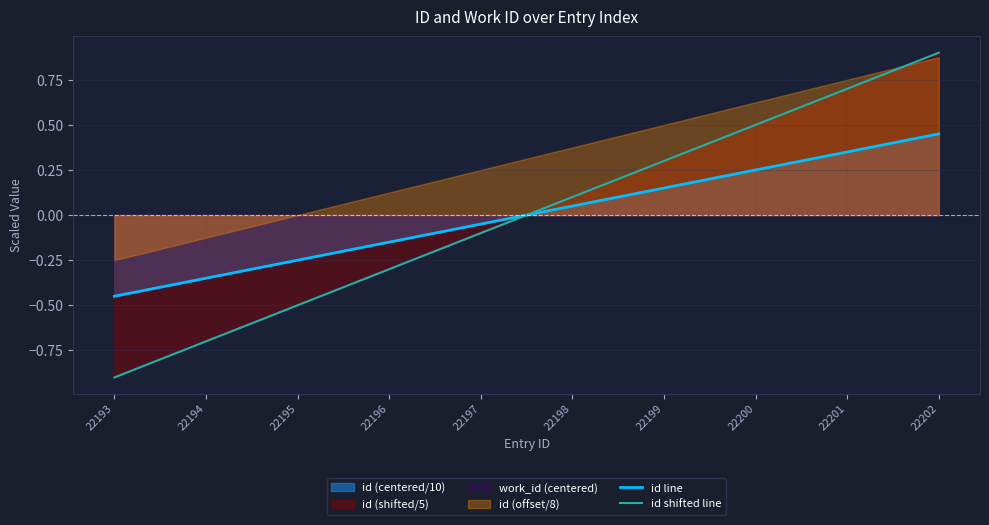

What is the difference between the maximum and second lowest values in the id line series?

0.8